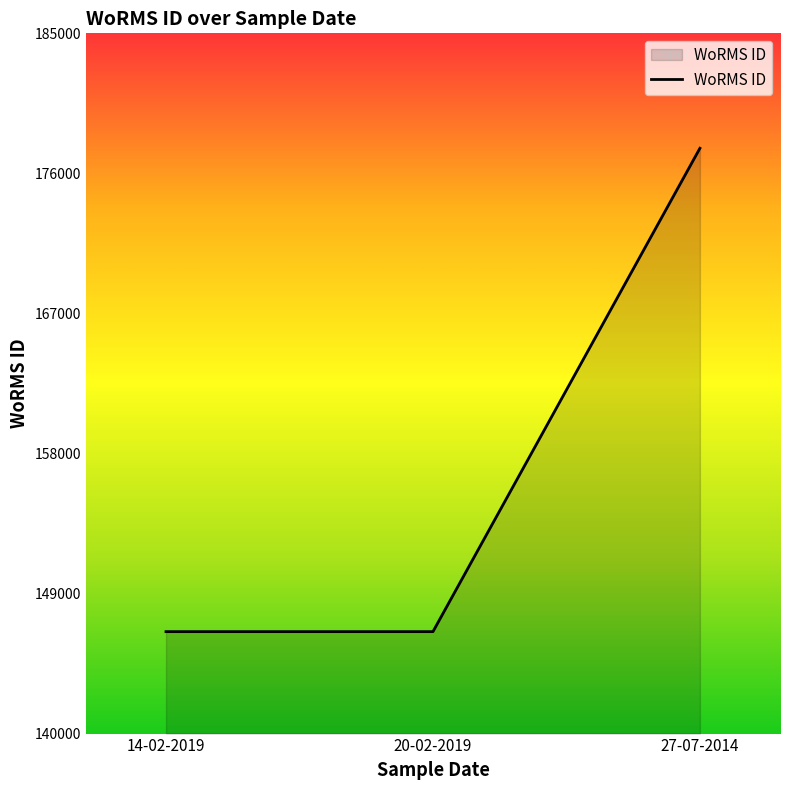

Count the number of categories in the chart.

3